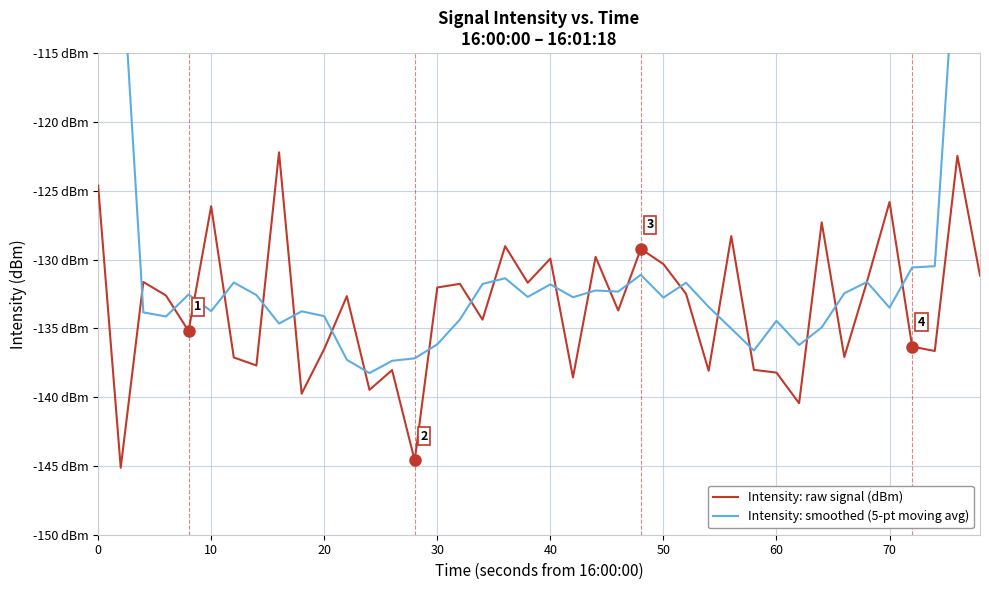

How many data points in Intensity: raw signal (dBm) are above -132?

17